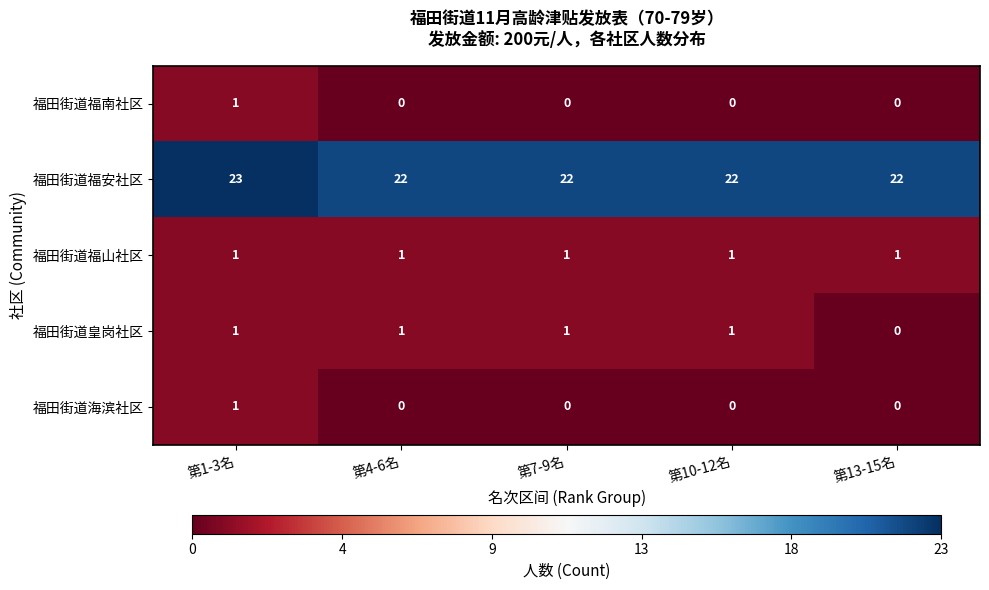

What is the difference between the highest and lowest values at 第13-15名?

22